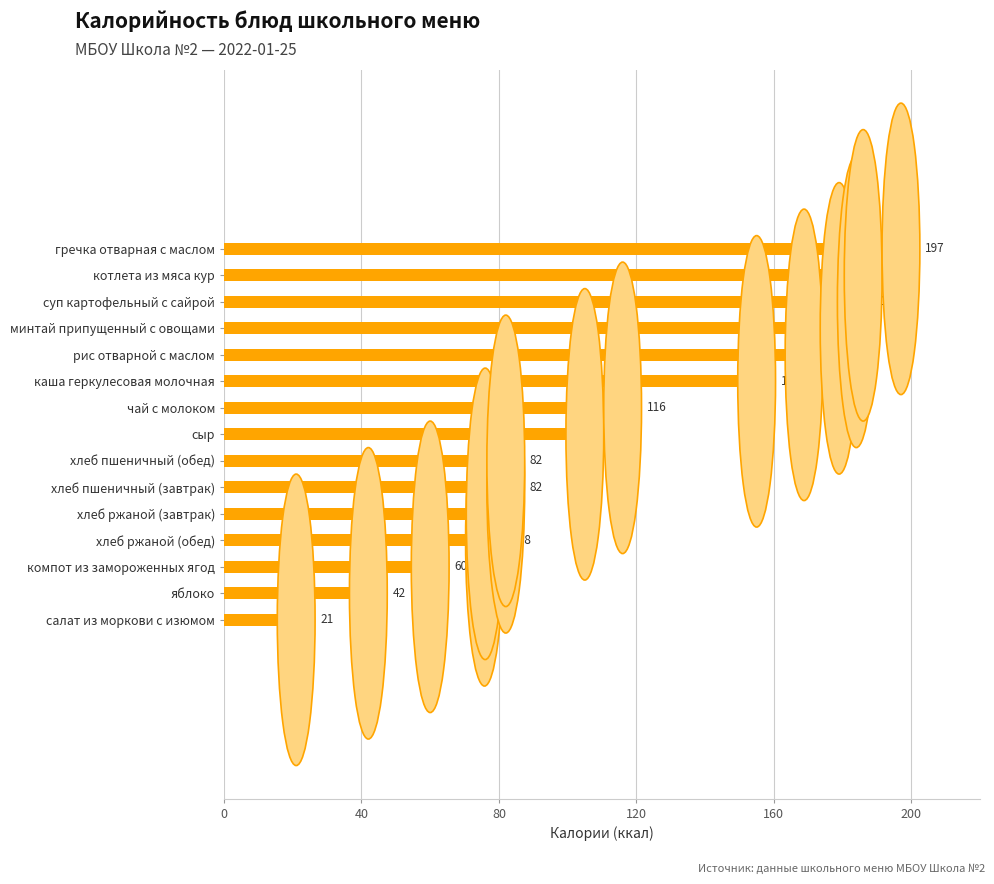

What is the ratio of the value at чай с молоком to the value at суп картофельный с сайрой?

0.6